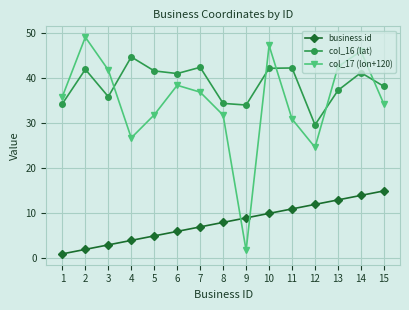

Is it true that col_17 (lon+120) equals 12.3 at 8?

False